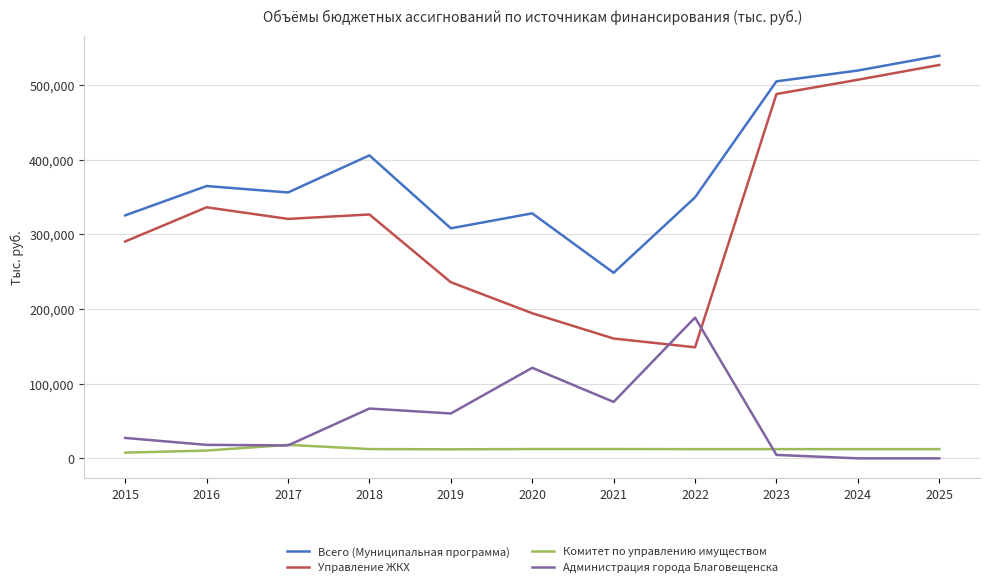

Between 2021 and 2024, which series saw the biggest shift?

Управление ЖКХ